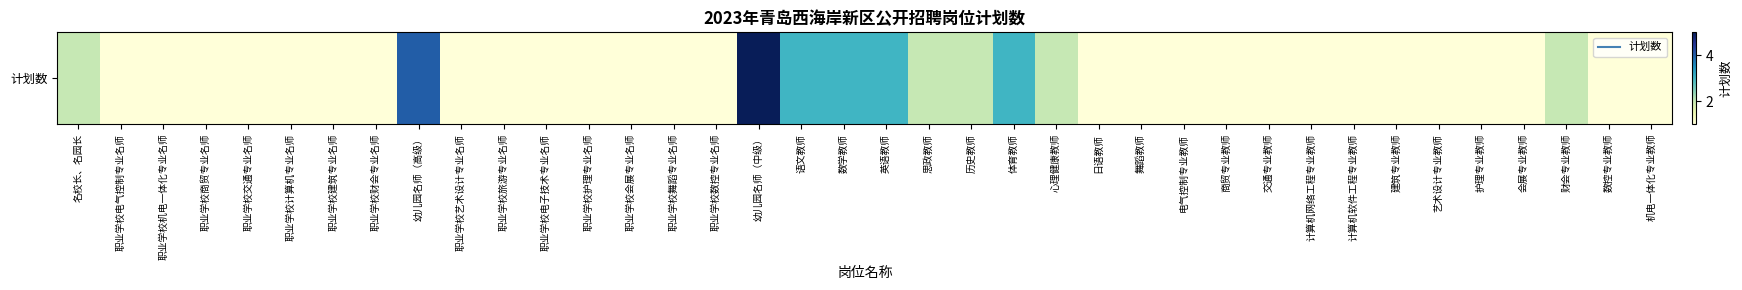

Rank the categories by value from highest to lowest.

幼儿园名师（中级）, 幼儿园名师（高级）, 语文教师, 数学教师, 英语教师, 体育教师, 名校长、名园长, 思政教师, 历史教师, 心理健康教师, 财会专业教师, 职业学校电气控制专业名师, 职业学校机电一体化专业名师, 职业学校商贸专业名师, 职业学校交通专业名师, 职业学校计算机专业名师, 职业学校建筑专业名师, 职业学校财会专业名师, 职业学校艺术设计专业名师, 职业学校旅游专业名师, 职业学校电子技术专业名师, 职业学校护理专业名师, 职业学校会展专业名师, 职业学校舞蹈专业名师, 职业学校数控专业名师, 日语教师, 舞蹈教师, 电气控制专业教师, 商贸专业教师, 交通专业教师, 计算机网络工程专业教师, 计算机软件工程专业教师, 建筑专业教师, 艺术设计专业教师, 护理专业教师, 会展专业教师, 数控专业教师, 机电一体化专业教师